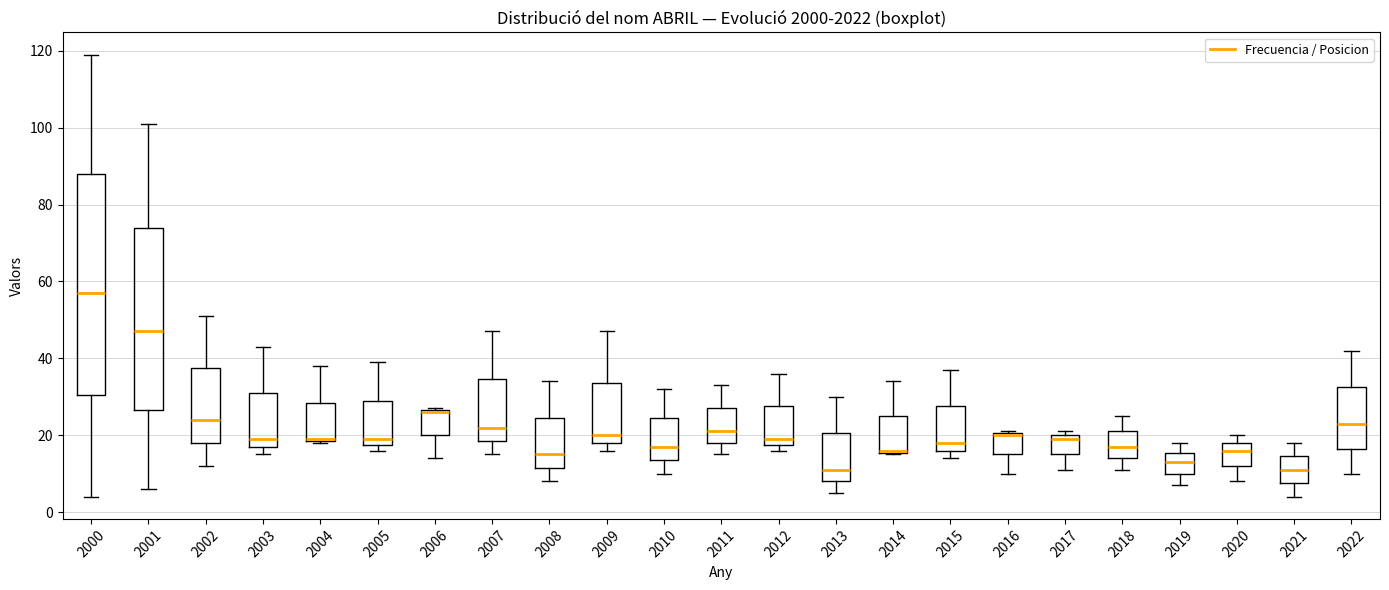

Where does the upper whisker of the box at x = 2008 end on the y-axis? The values are not printed on the chart, so give them approximately, as read against the axis.

34